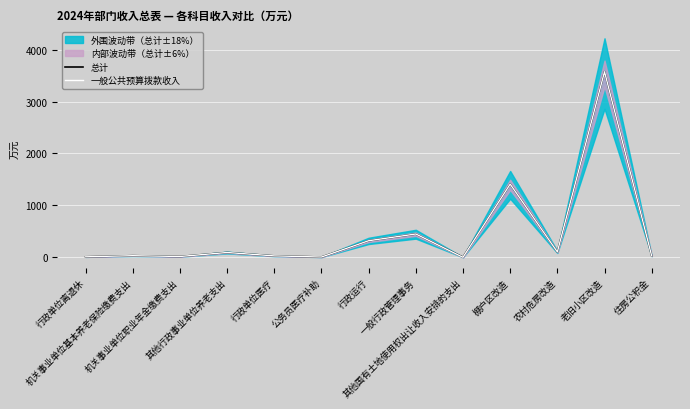

Rank the series at 棚户区改造 from highest to lowest value.

总计, 一般公共预算拨款收入